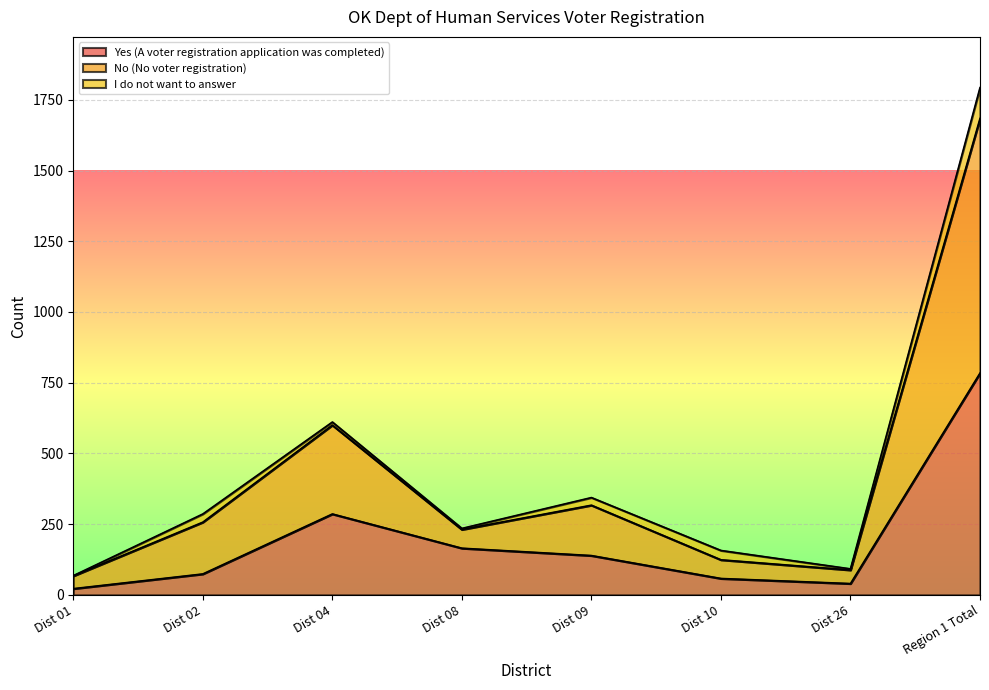

Does the chart display data point markers on the line(s)?

No